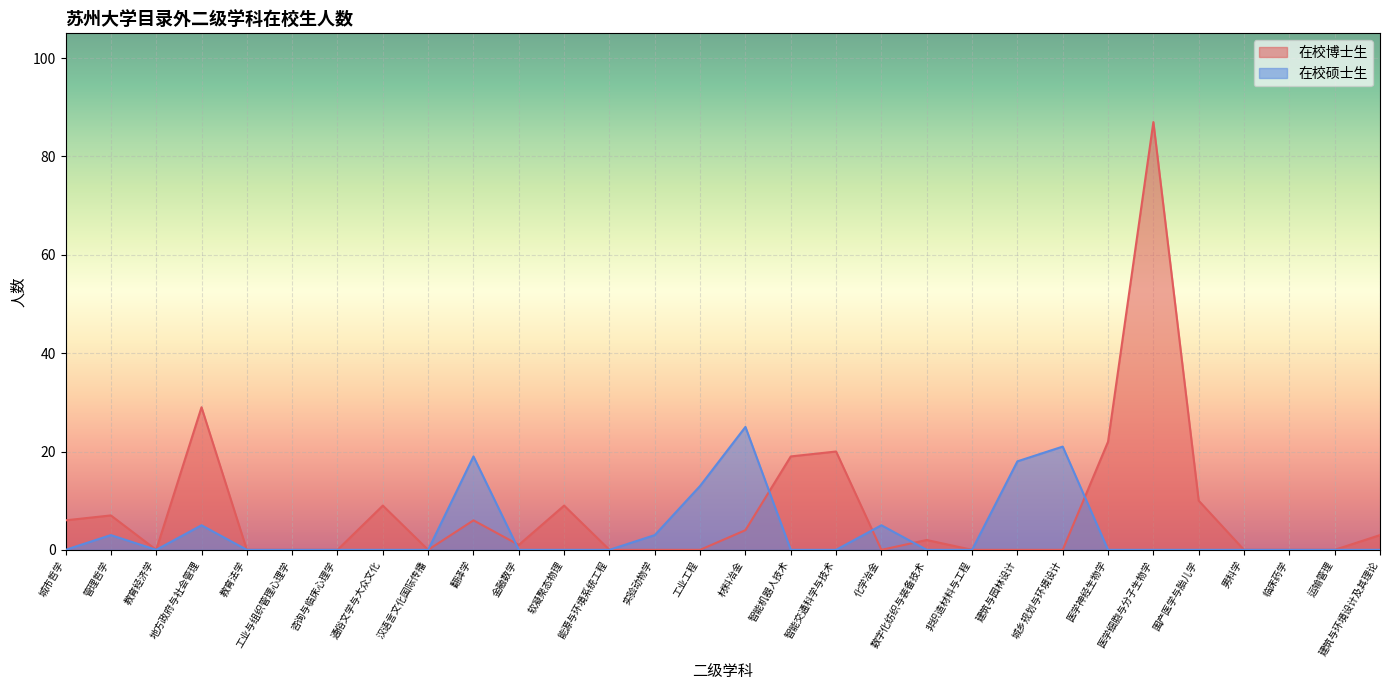

Rank the categories by 在校硕士生 value from highest to lowest.

材料冶金, 城乡规划与环境设计, 翻译学, 建筑与园林设计, 工业工程, 地方政府与社会管理, 化学冶金, 管理哲学, 实验动物学, 城市哲学, 教育经济学, 教育法学, 工业与组织管理心理学, 咨询与临床心理学, 通俗文学与大众文化, 汉语言文化国际传播, 金融数学, 软凝聚态物理, 能源与环境系统工程, 智能机器人技术, 智能交通科学与技术, 数字化纺织与装备技术, 非织造材料与工程, 医学神经生物学, 医学细胞与分子生物学, 围产医学与胎儿学, 男科学, 临床药学, 运输管理, 建筑与环境设计及其理论